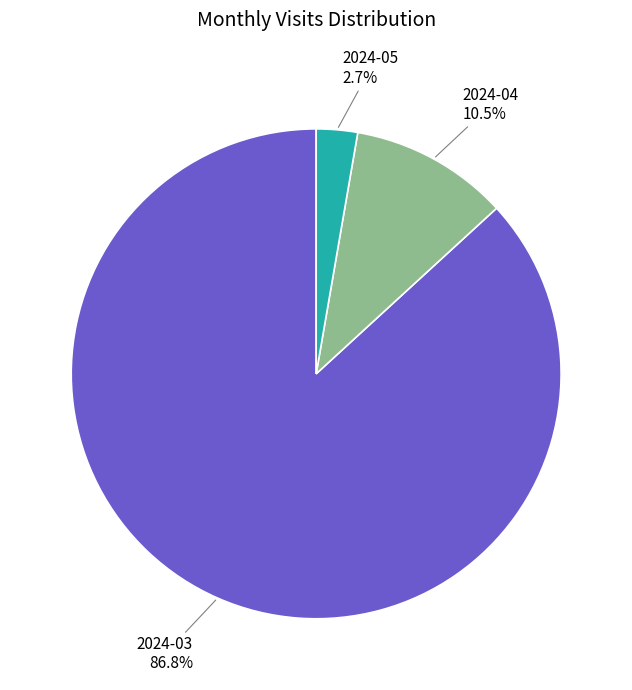

Combined, what portion of the pie is 2024-04 and 2024-05?

13.2%